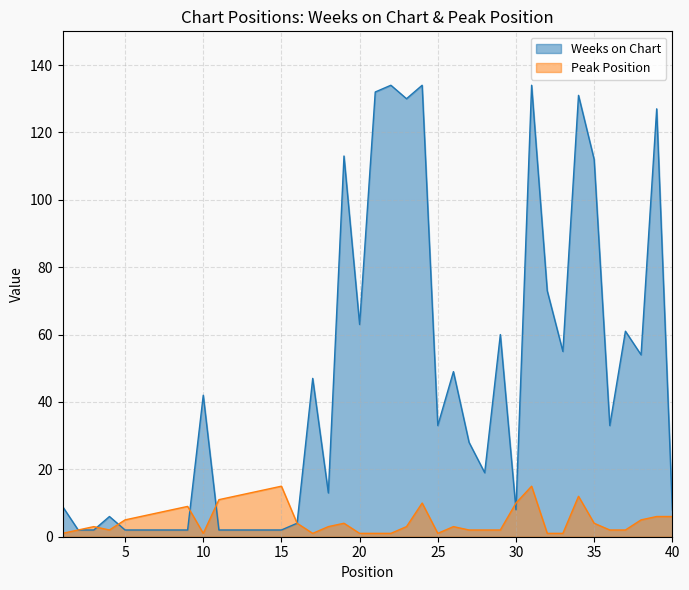

Is it true that Peak Position equals 2 at 4?

True